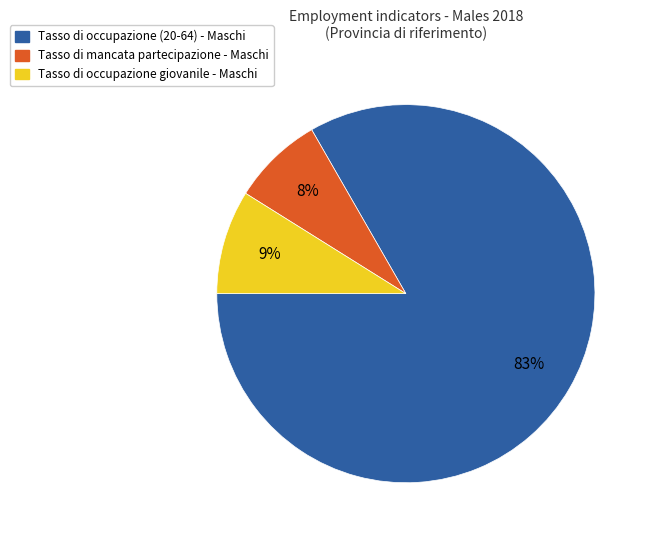

Rank the categories by value from highest to lowest.

Tasso di occupazione (20-64) - Maschi, Tasso di occupazione giovanile - Maschi, Tasso di mancata partecipazione - Maschi